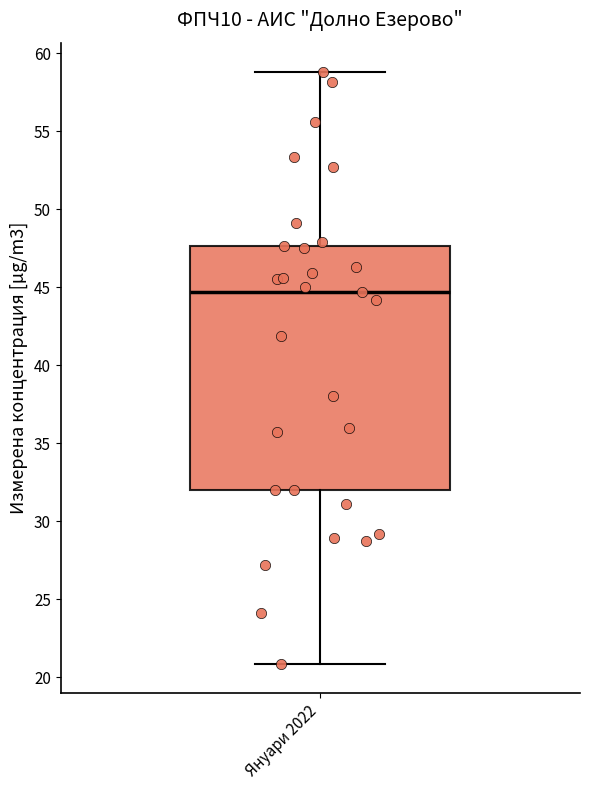

Transcribe this box plot: give where the median line is, the range the box spans, and where the two whiskers end, as read against the y-axis. The values are not printed on the chart, so give them approximately, as read against the axis.

median 44.5, box 32.0 to 47.5, whiskers 21.0 to 59.0